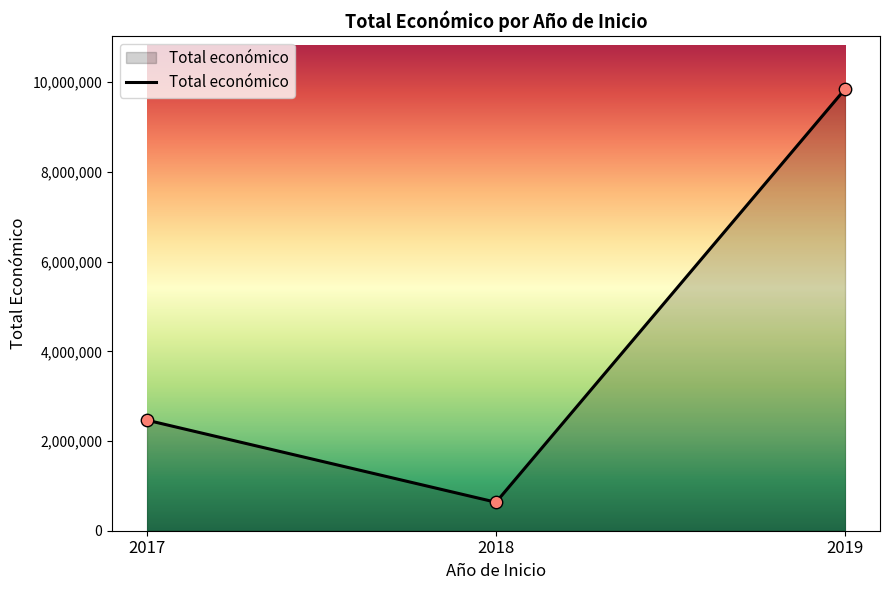

Which has a higher value, 2018 or 2019?

2019